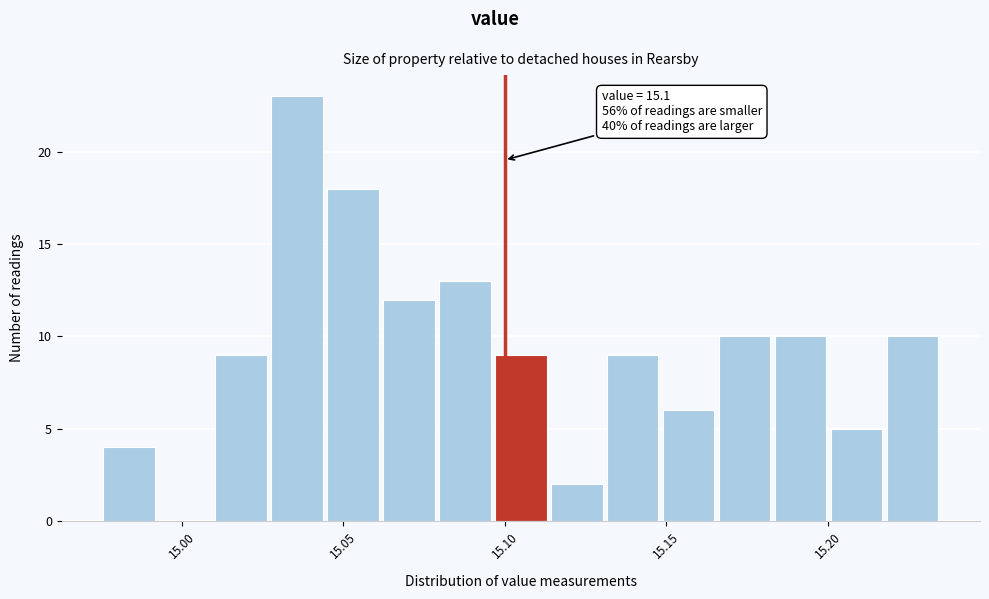

Around what value on the x-axis is the tallest bar? Give the approximate position of its centre, as read against the axis.

15.035